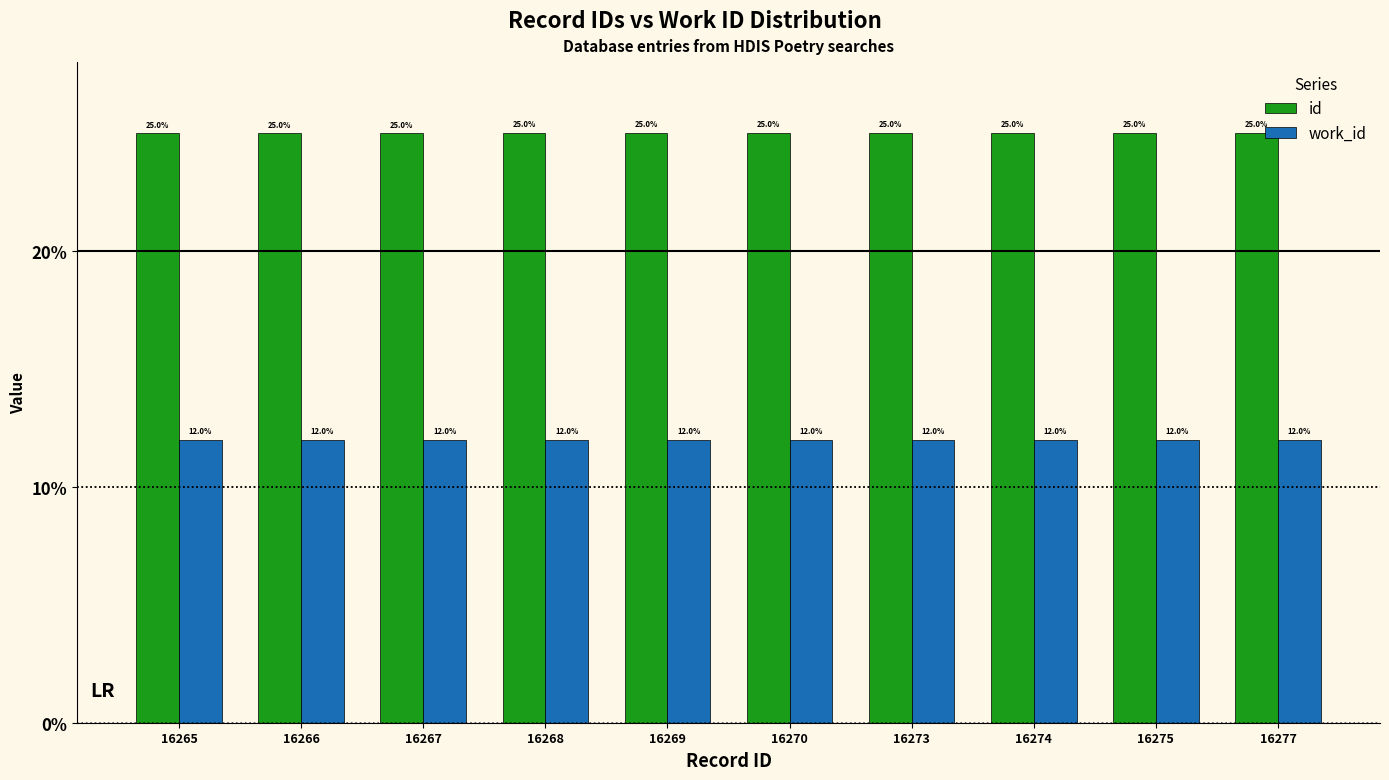

Reading left to right, extract all data points from this chart.

id: 16265=25.0	16266=25.0	16267=25.0	16268=25.0	16269=25.0	16270=25.0	16273=25.0	16274=25.0	16275=25.0	16277=25.0
work_id: 16265=12.0	16266=12.0	16267=12.0	16268=12.0	16269=12.0	16270=12.0	16273=12.0	16274=12.0	16275=12.0	16277=12.0